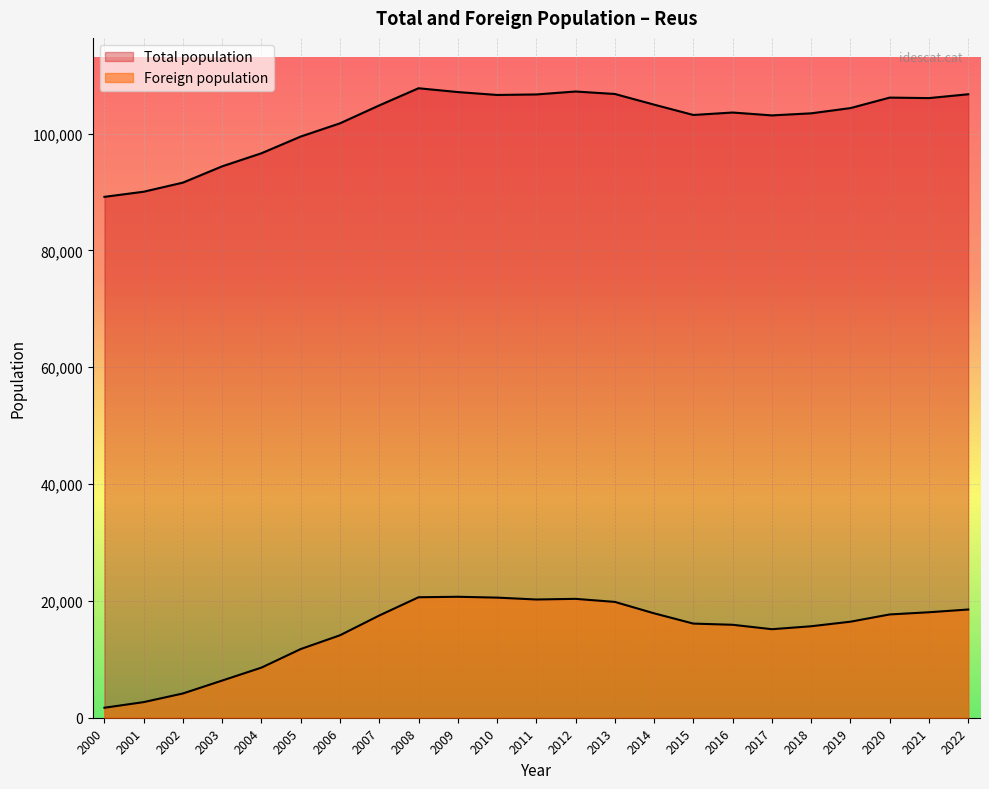

What is the value of the Foreign population point at the 13th from the left?

20565